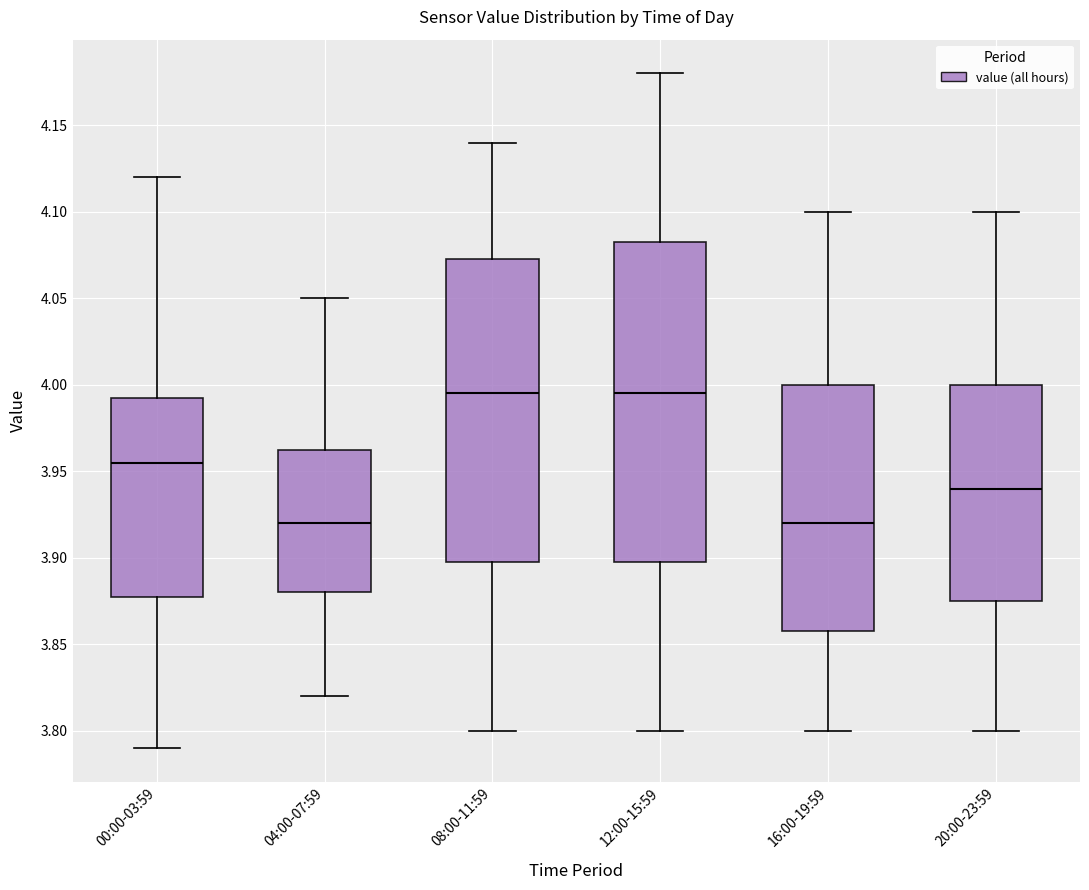

Reading left to right, transcribe this box plot: for each box, give where its median line is, the range the box spans, and where its two whiskers end, as read against the y-axis. The values are not printed on the chart, so give them approximately, as read against the axis.

00:00-03:59: median 3.955, box 3.880 to 3.995, whiskers 3.790 to 4.120
04:00-07:59: median 3.920, box 3.880 to 3.965, whiskers 3.820 to 4.050
08:00-11:59: median 3.995, box 3.900 to 4.075, whiskers 3.800 to 4.140
12:00-15:59: median 3.995, box 3.900 to 4.085, whiskers 3.800 to 4.180
16:00-19:59: median 3.920, box 3.860 to 4.000, whiskers 3.800 to 4.100
20:00-23:59: median 3.940, box 3.875 to 4.000, whiskers 3.800 to 4.100